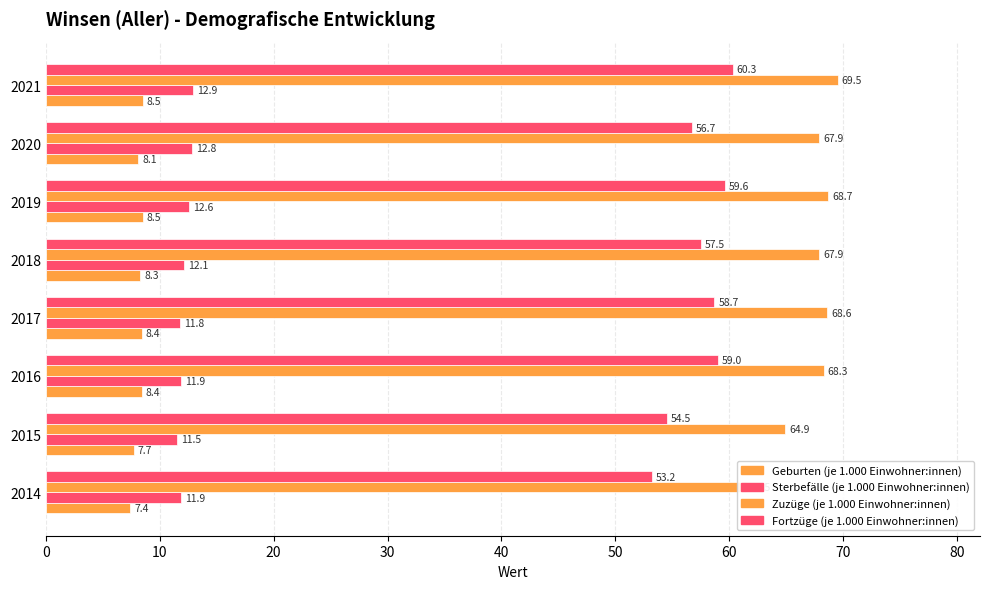

Is the value of Sterbefälle (je 1.000 Einwohner:innen) at 2018 greater than the value of Zuzüge (je 1.000 Einwohner:innen) at 2015?

No